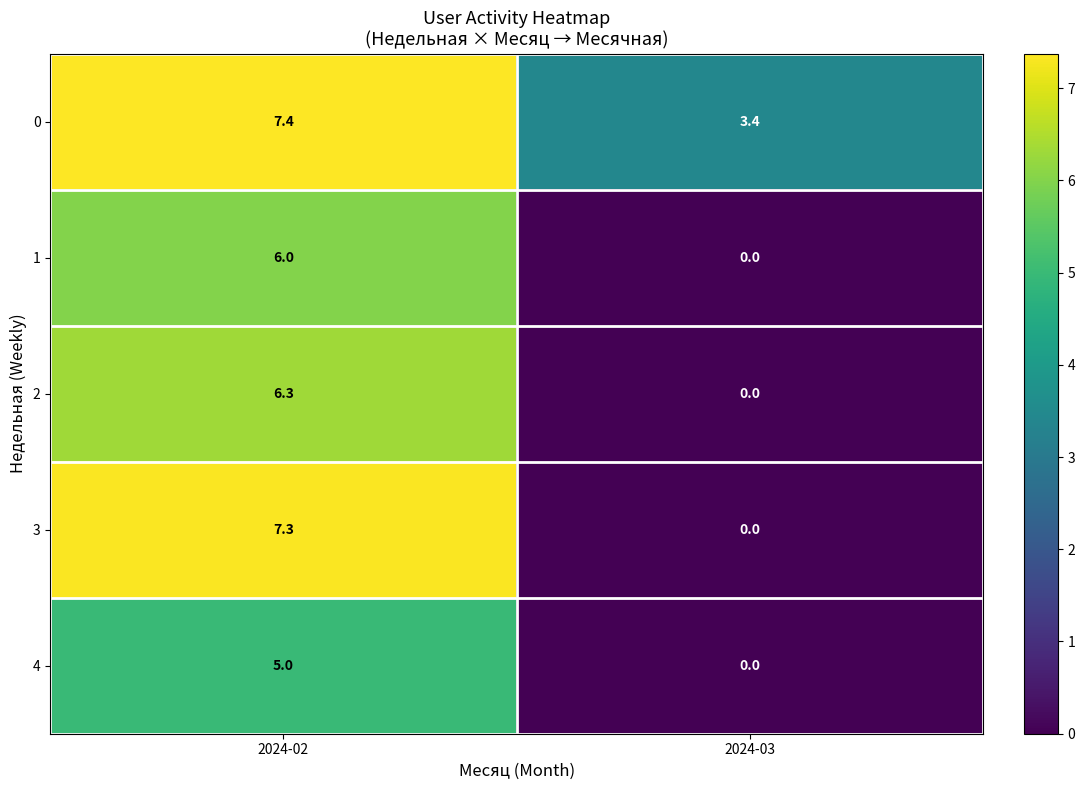

At which label does 0 first exceed 7?

2024-02